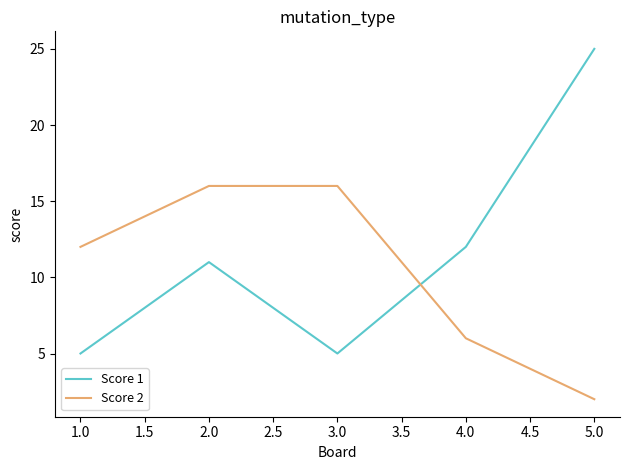

Reading left to right, list all the values displayed in this chart.

Score 1: 1.0=5	2.0=11	3.0=5	4.0=12	5.0=25
Score 2: 1.0=12	2.0=16	3.0=16	4.0=6	5.0=2